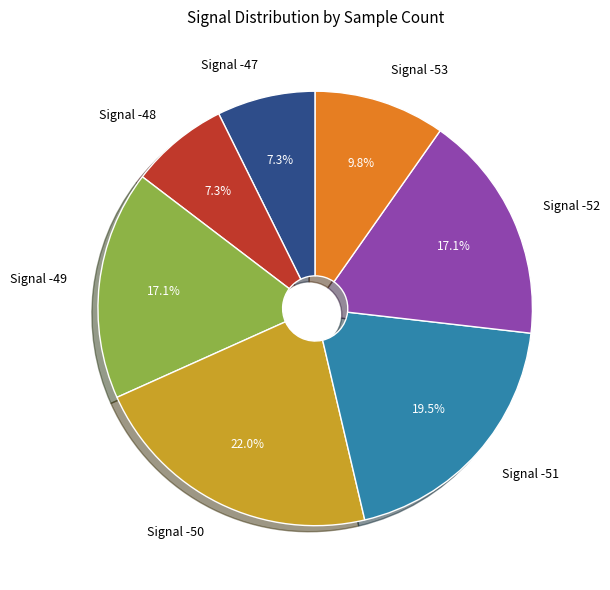

Which category has the biggest portion of the pie?

Signal -50